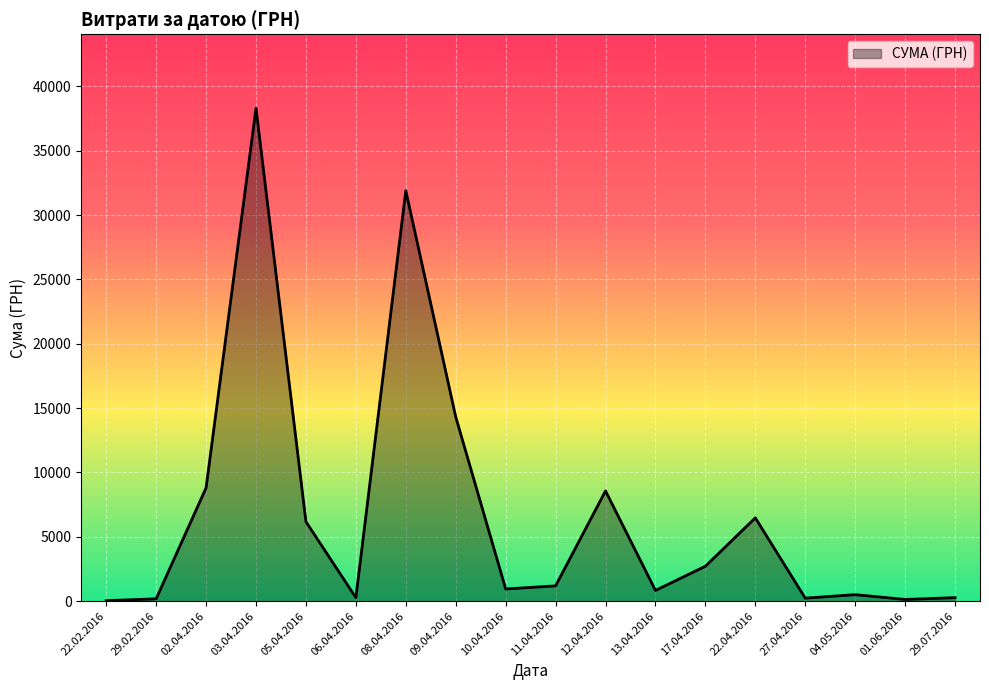

What is the ratio of the value at 13.04.2016 to the value at 12.04.2016?

0.1